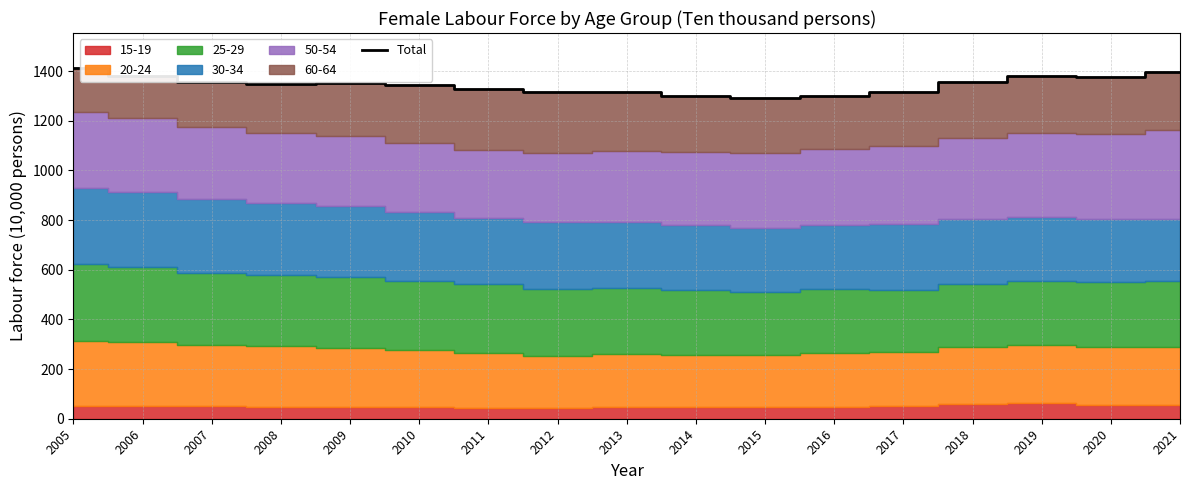

What is the difference between the values at 2020 and 2014?

77